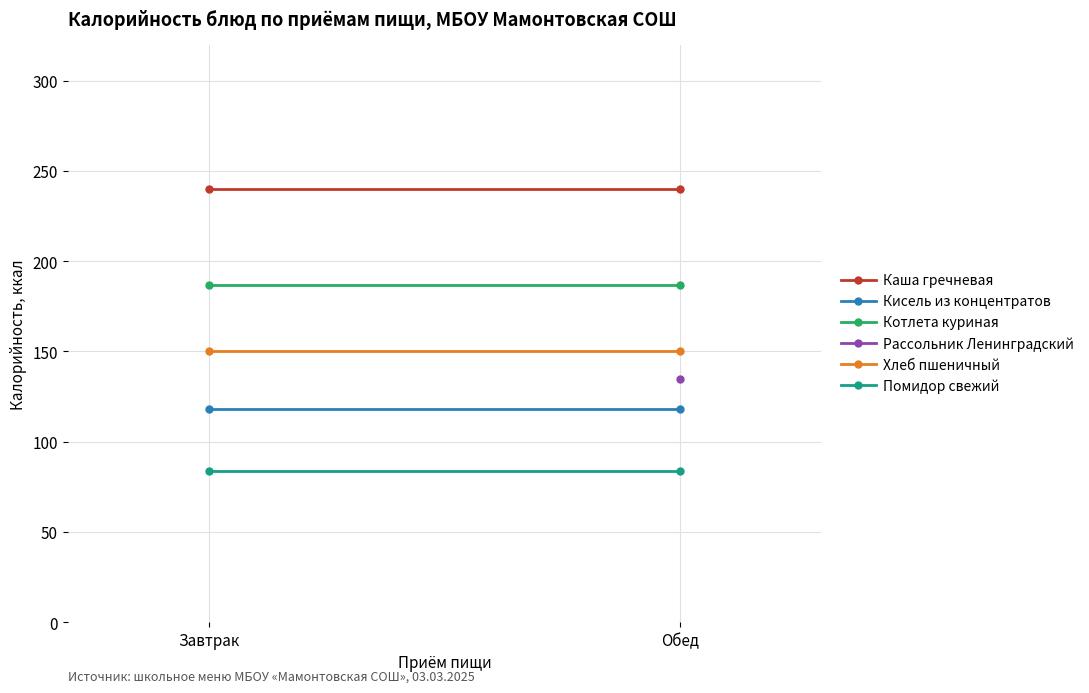

Is this an area chart (filled region under the line)?

No